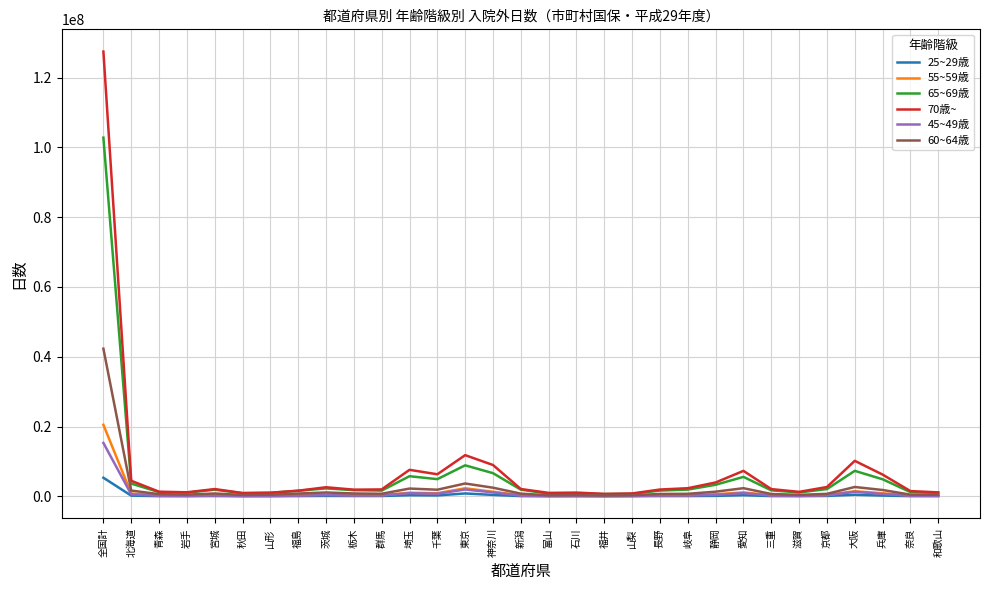

Which series has the largest total across all categories?

70歳~